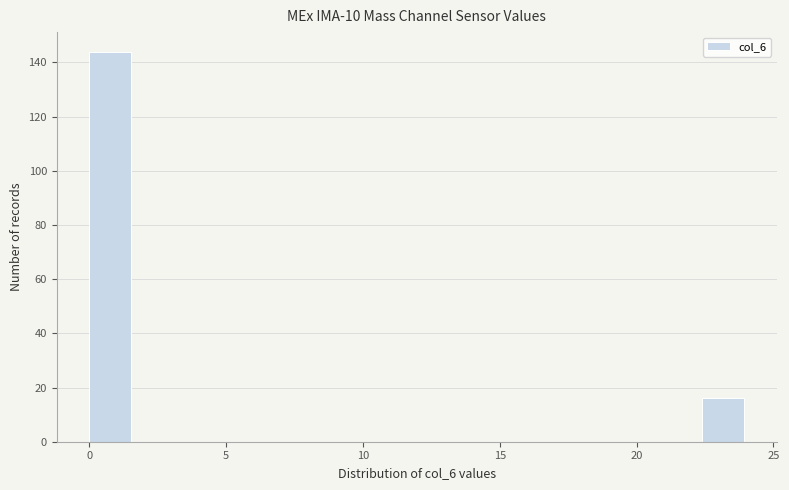

Around what value on the x-axis is the tallest bar? Give the approximate position of its centre, as read against the axis.

1.0